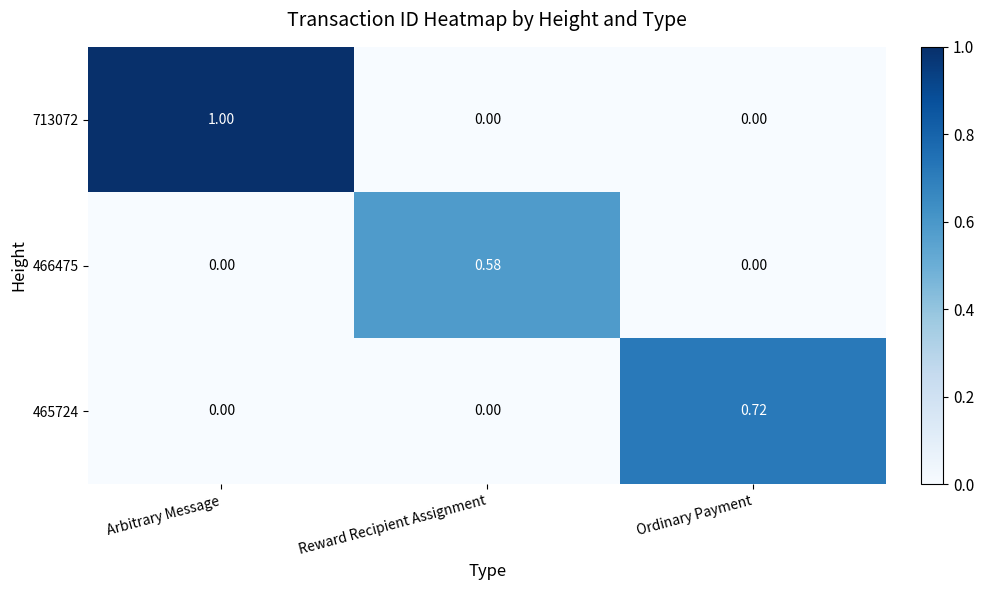

At which label does 465724 reach its peak?

Ordinary Payment